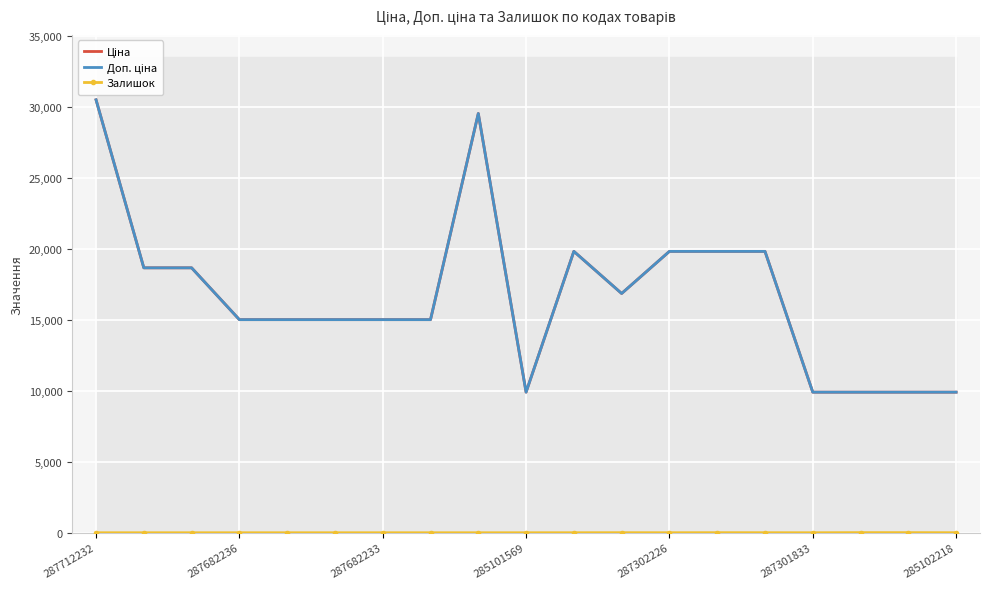

True or false: Залишок has more than 0 points higher than both neighbors.

True